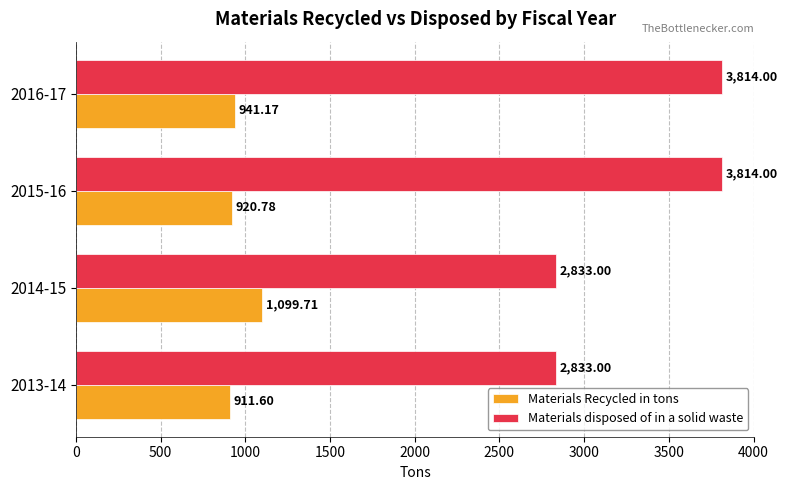

What is the total value across all series at 2015-16?

4734.8